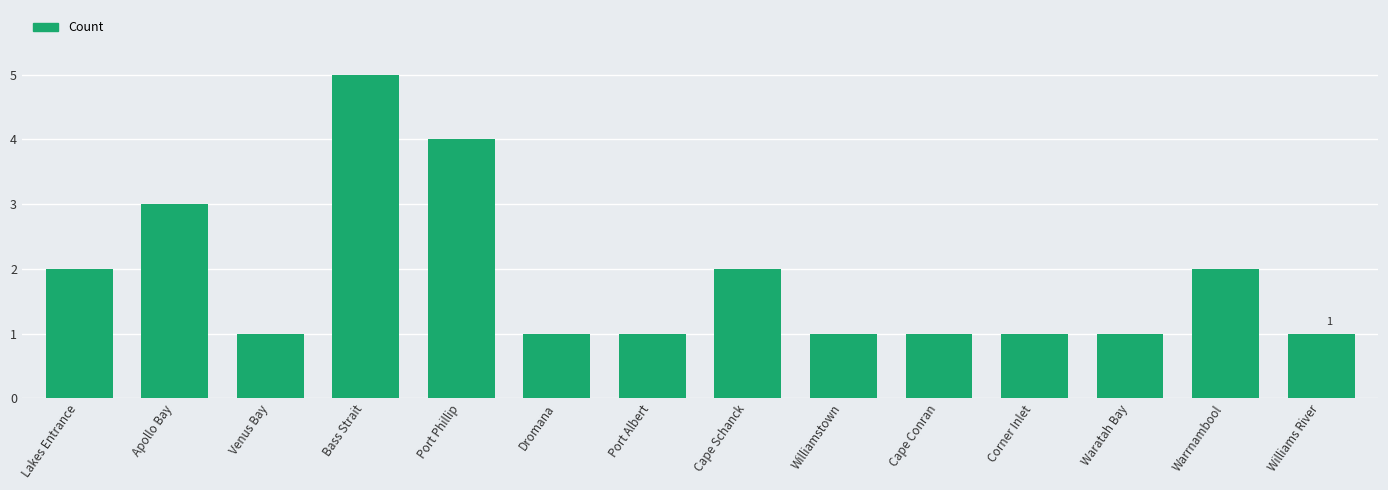

What is the change in value from Lakes Entrance to Dromana?

-1